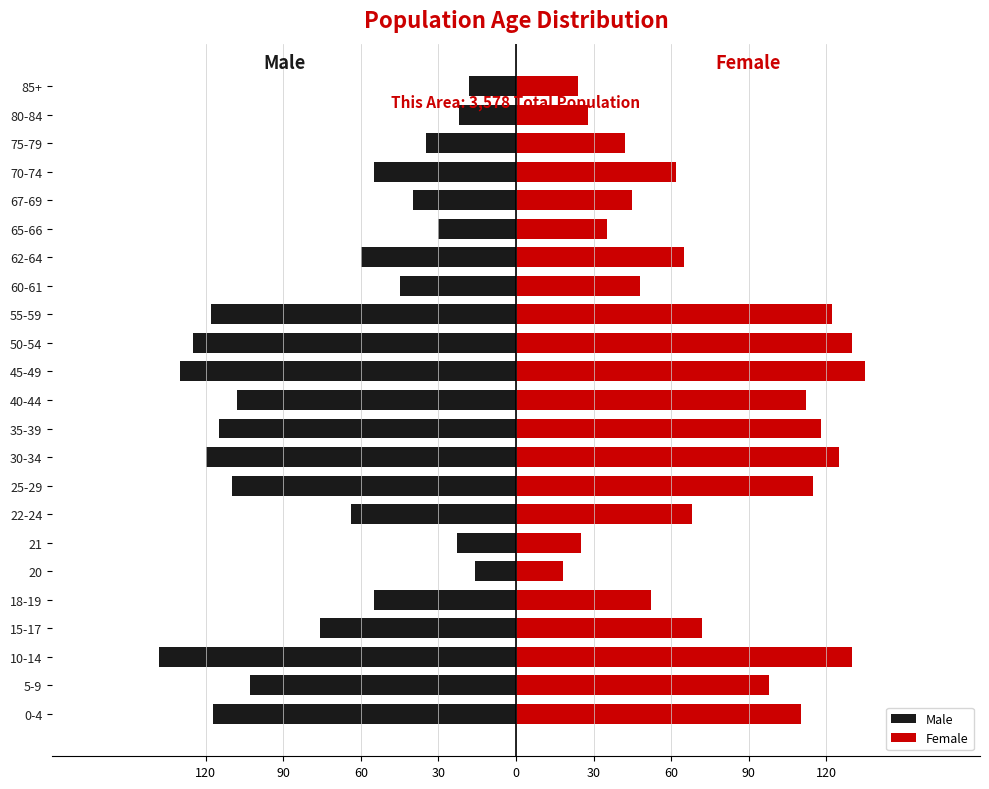

Is the value of Female at 35-39 greater than the value of Male at 22-24?

Yes